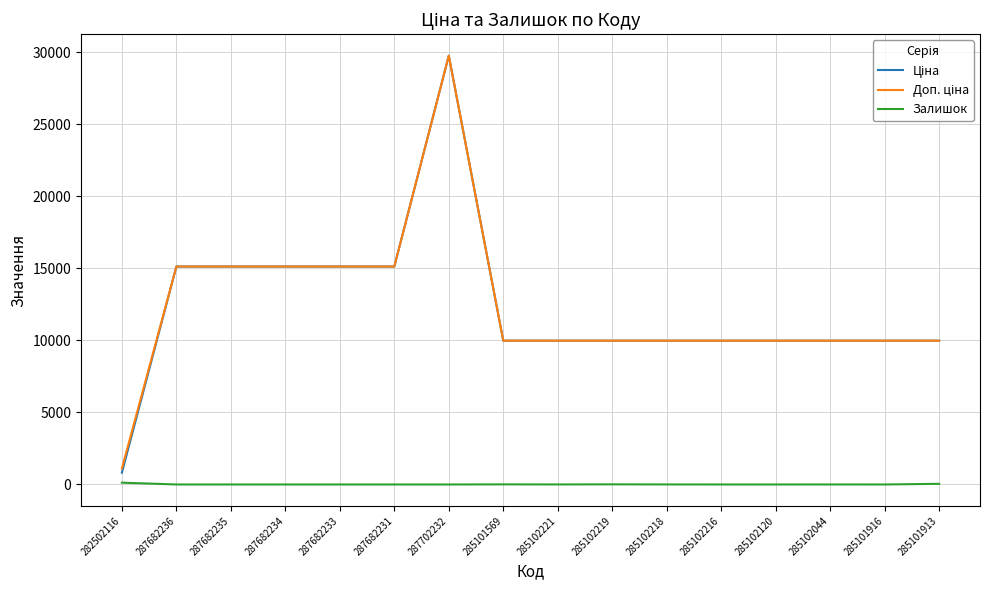

What is the difference between the highest and lowest values at 285102120?

9975.0